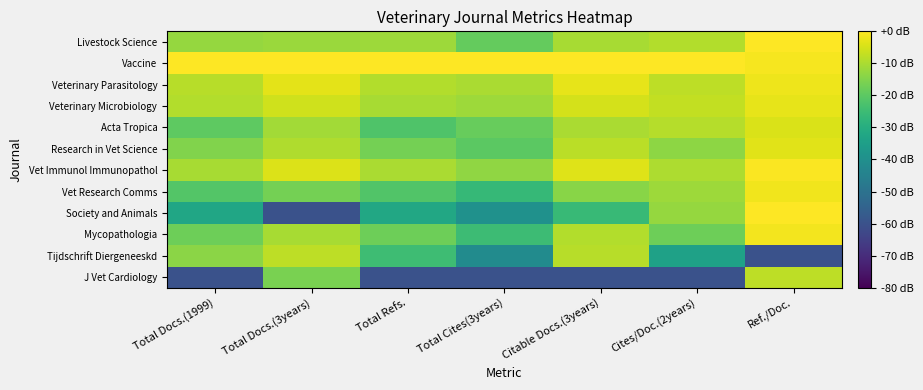

Rank the series at Citable Docs.(3years) from lowest to highest value.

J Vet Cardiology, Society and Animals, Vet Research Comms, Livestock Science, Acta Tropica, Mycopathologia, Tijdschrift Diergeneeskd, Research in Vet Science, Veterinary Microbiology, Vet Immunol Immunopathol, Veterinary Parasitology, Vaccine